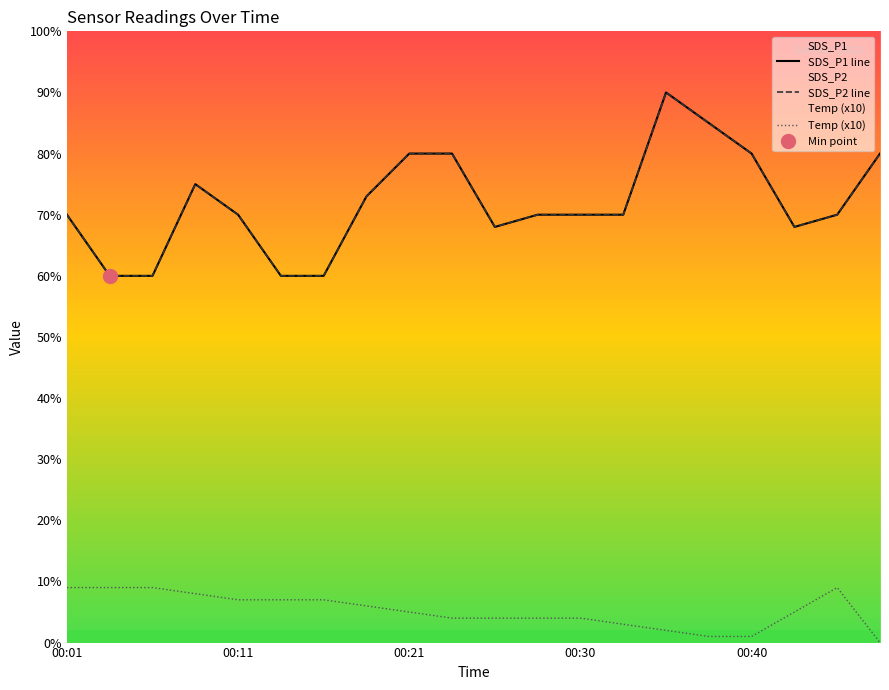

At 00:43, list the series in order from largest to smallest.

SDS_P1, SDS_P2, Temp